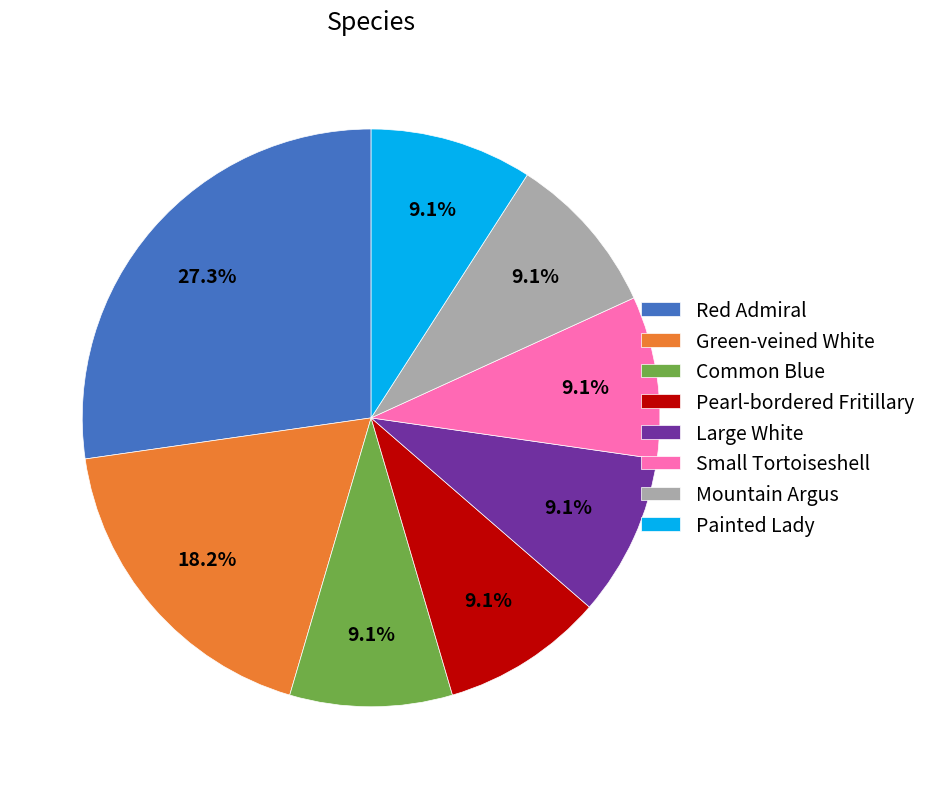

How many slices are in this pie chart?

8